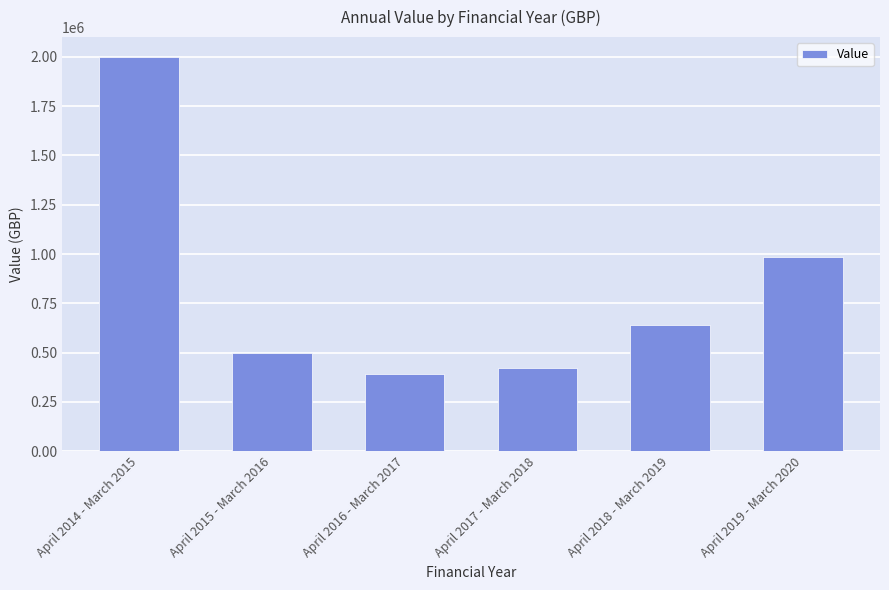

List the labels in order of value, largest first.

April 2014 - March 2015, April 2019 - March 2020, April 2018 - March 2019, April 2015 - March 2016, April 2017 - March 2018, April 2016 - March 2017